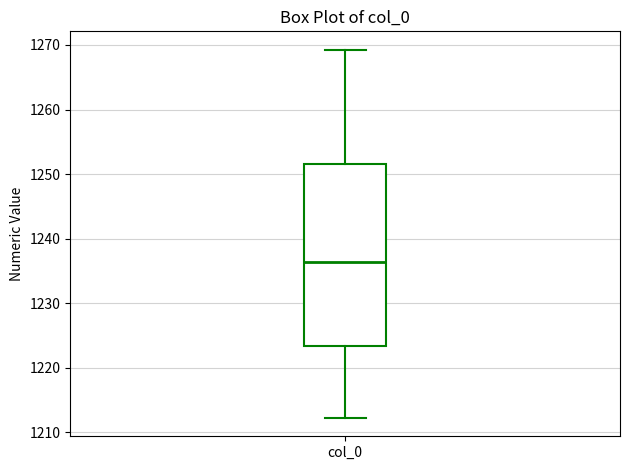

Where is the upper edge of the box for col_0 on the y-axis? The values are not printed on the chart, so give them approximately, as read against the axis.

1251